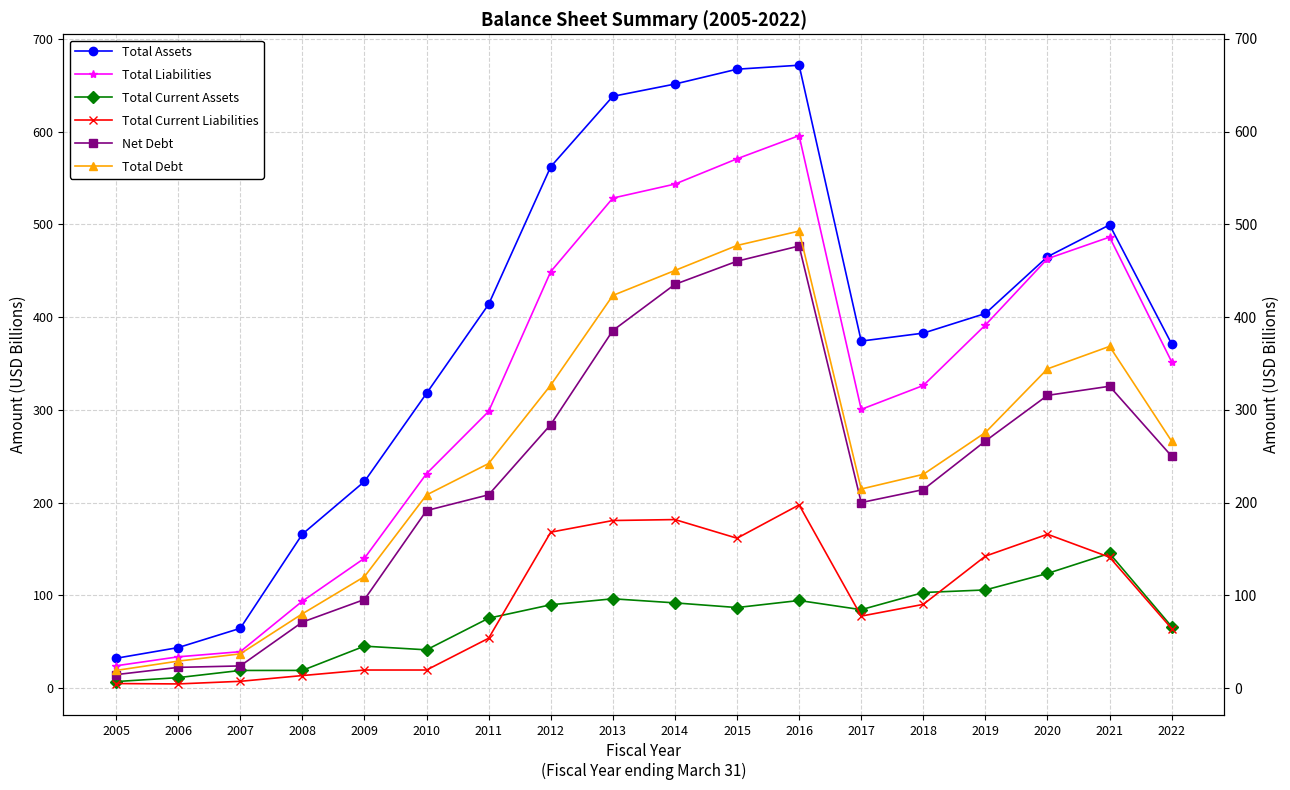

True or false: Net Debt and Total Liabilities cross at least once.

False